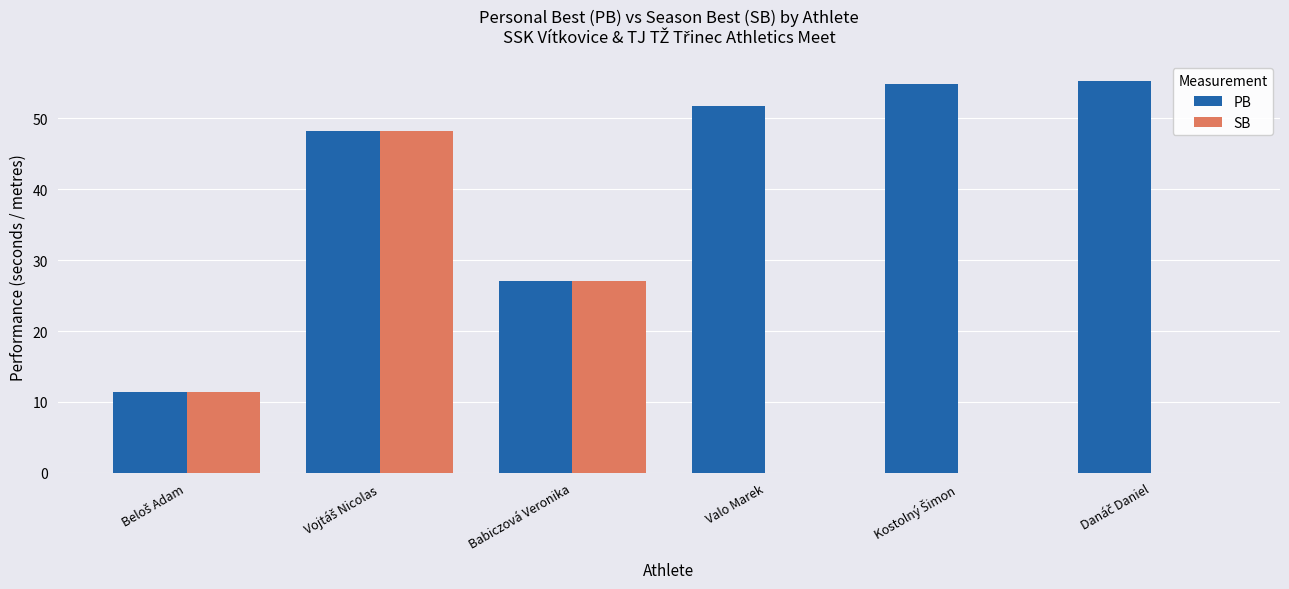

What is the maximum value for PB?

55.2